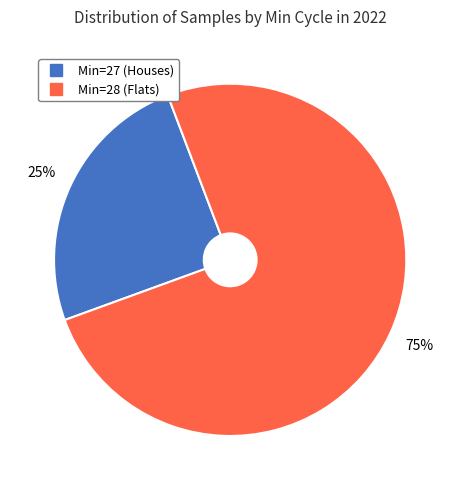

How many segments does this pie chart have?

2